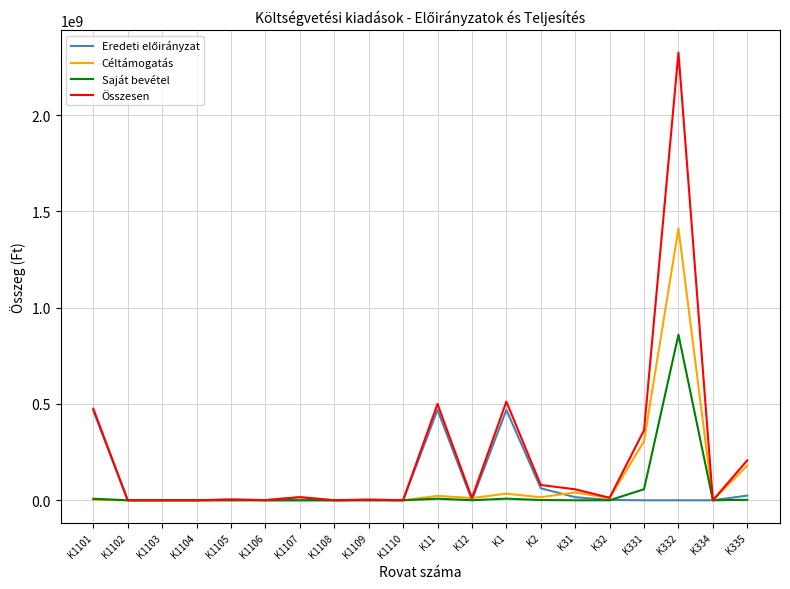

Which series has the largest range (max minus min)?

Összesen